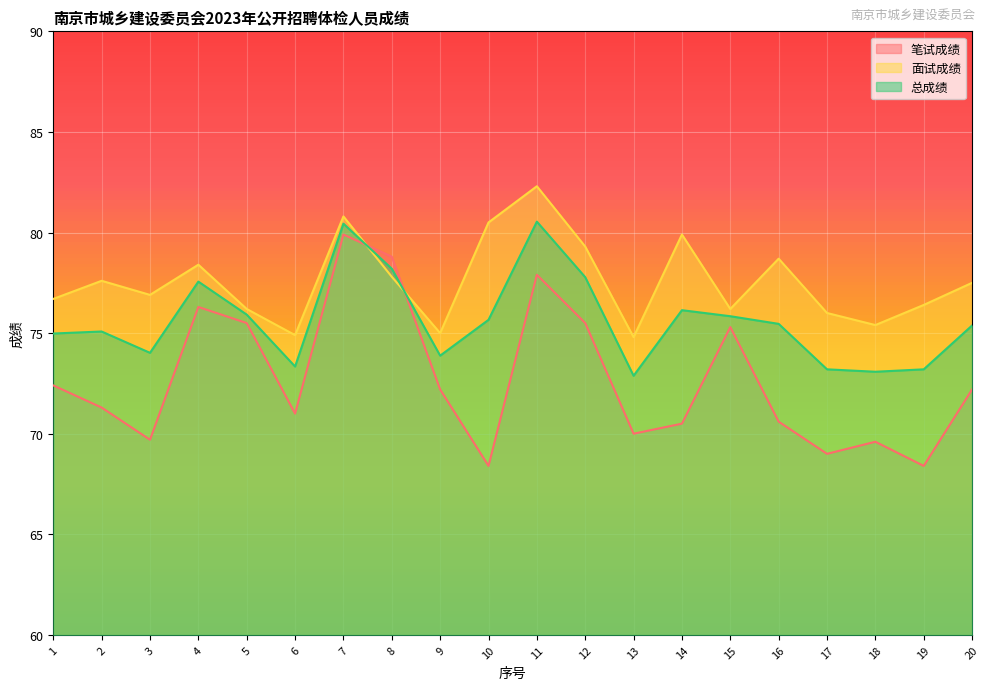

How many intersections are there between 面试成绩 and 总成绩?

2